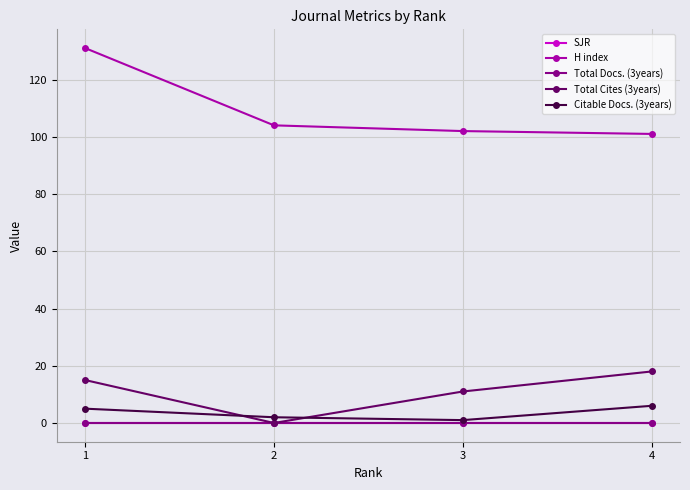

True or false: SJR and Total Cites (3years) intersect in this chart.

False